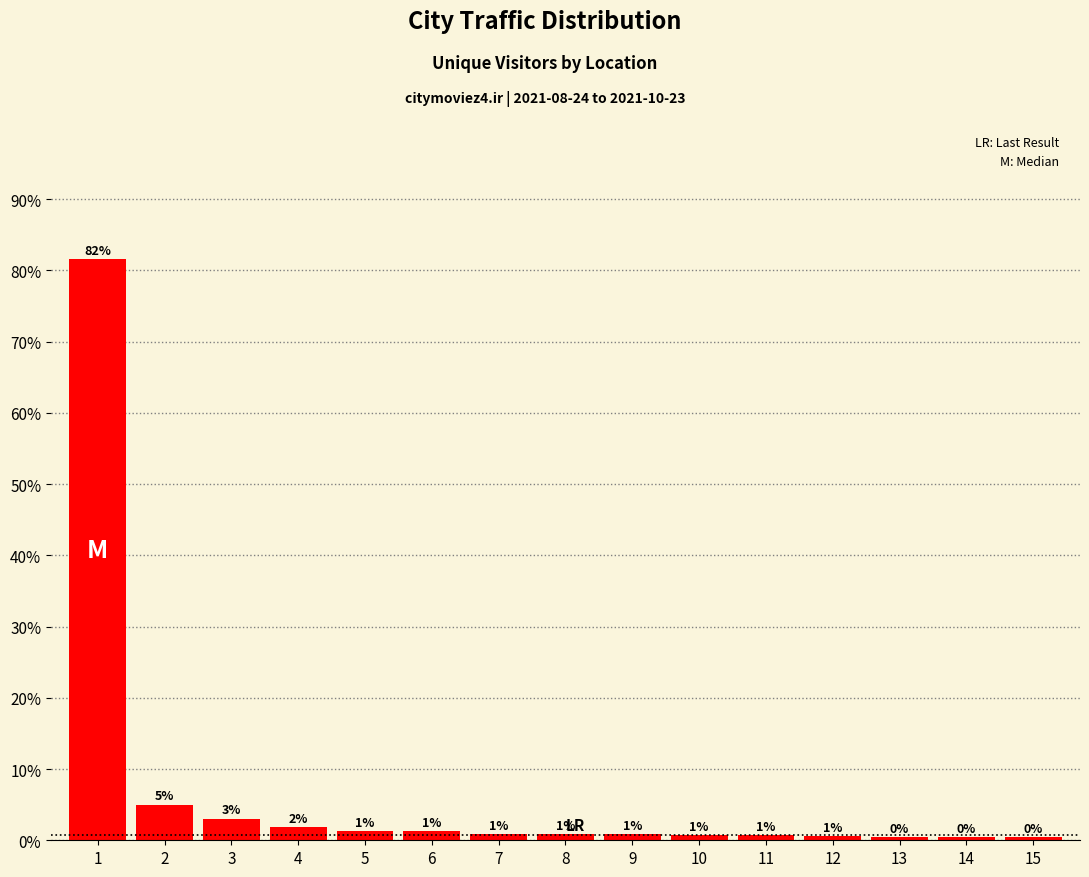

How many bars are there in total?

15